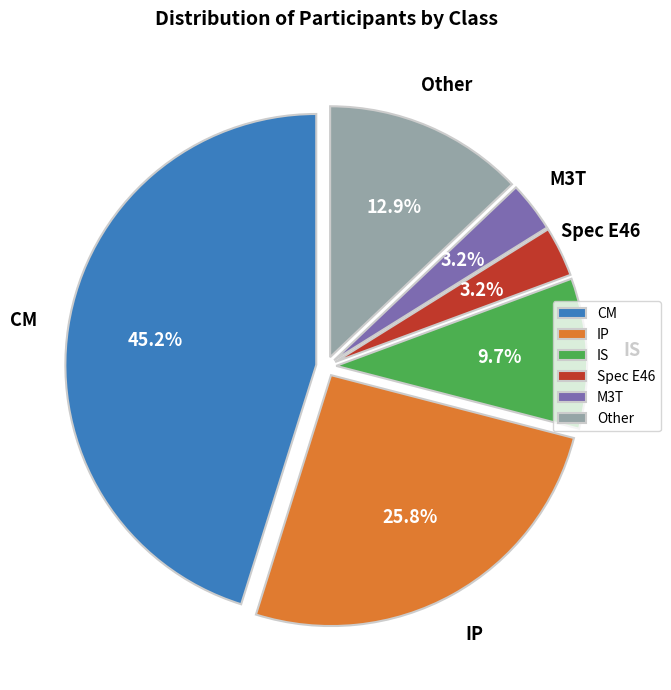

What is the ratio of the value at IP to the value at IS?

2.7